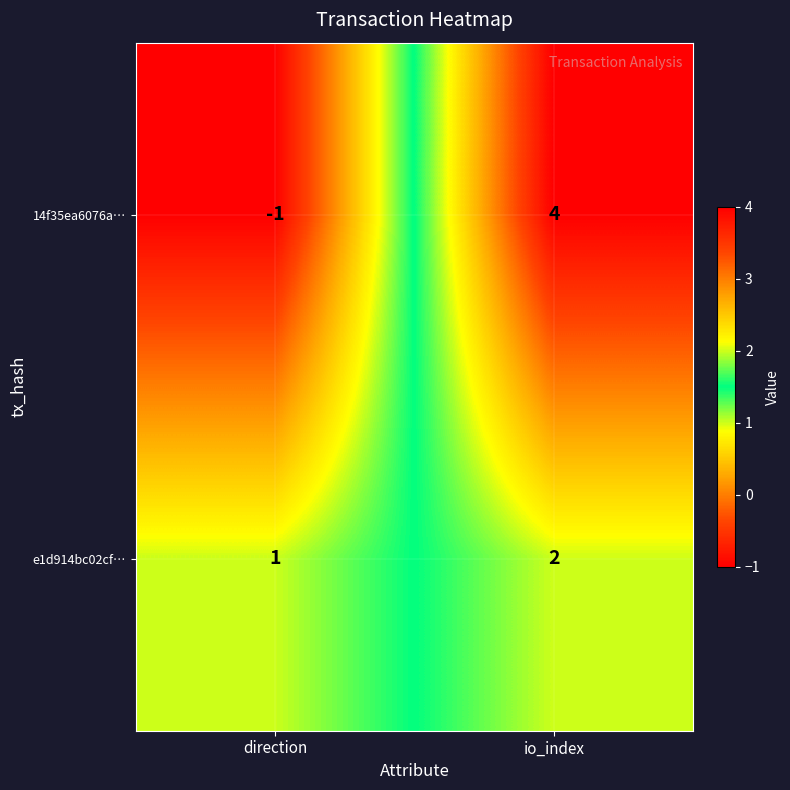

Which series has the largest range (max minus min)?

14f35ea6076a…